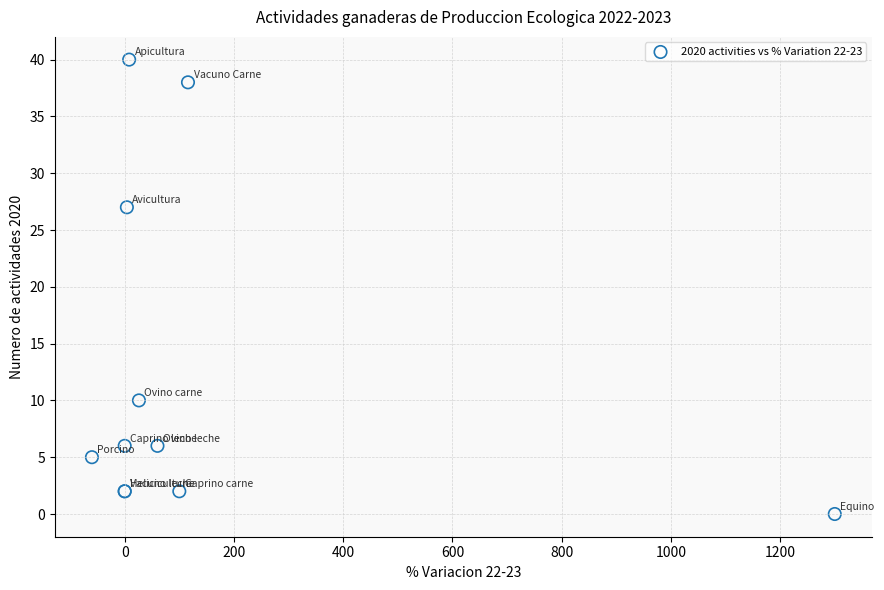

What Y value in the scatter plot is closest to 20?

27